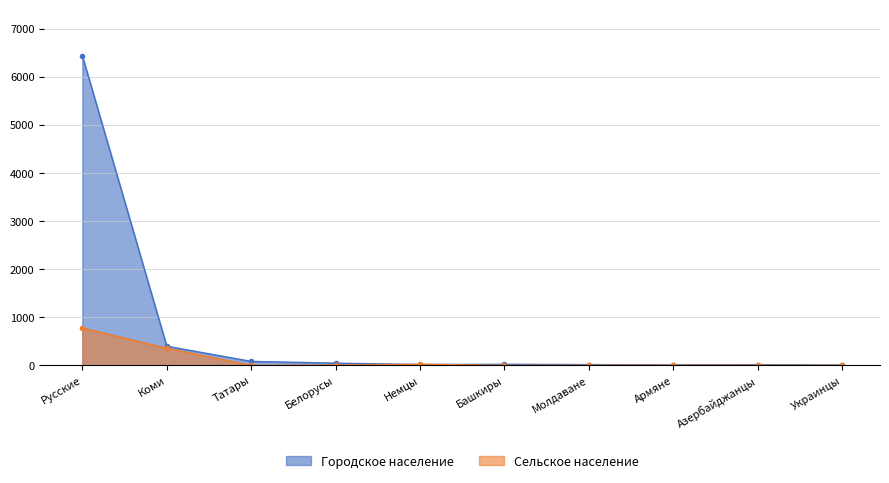

In Городское население, how many points are higher than both neighbors (excluding endpoints)?

2